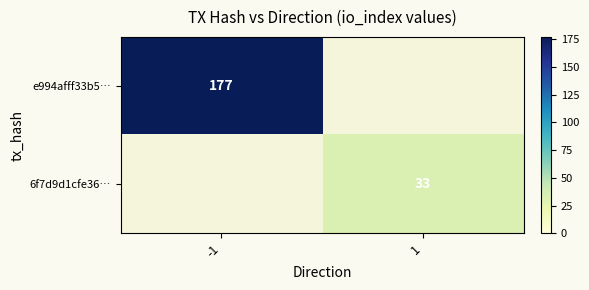

True or false: 6f7d9d1cfe36… has a value of 33 at 1.

True